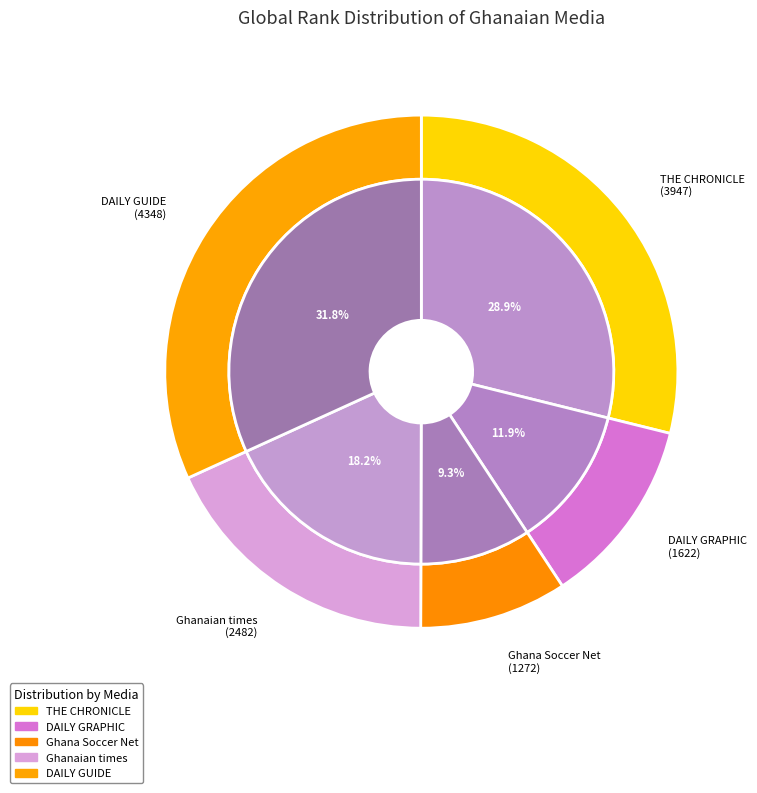

Which has a higher value, THE CHRONICLE or DAILY GUIDE?

DAILY GUIDE